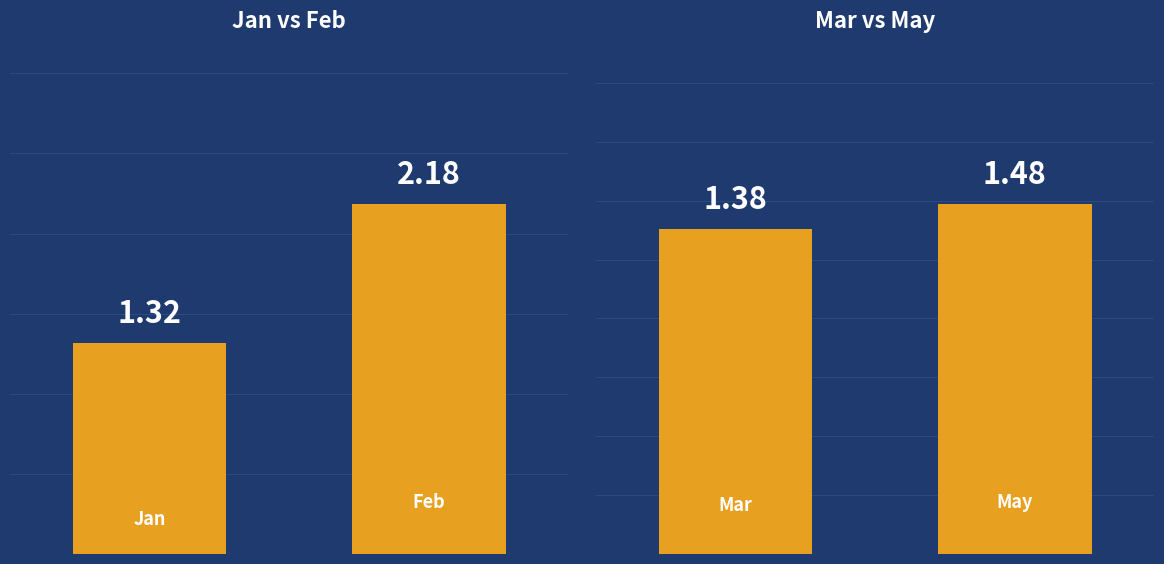

Rank the categories by Mar vs May value from lowest to highest.

0, 1